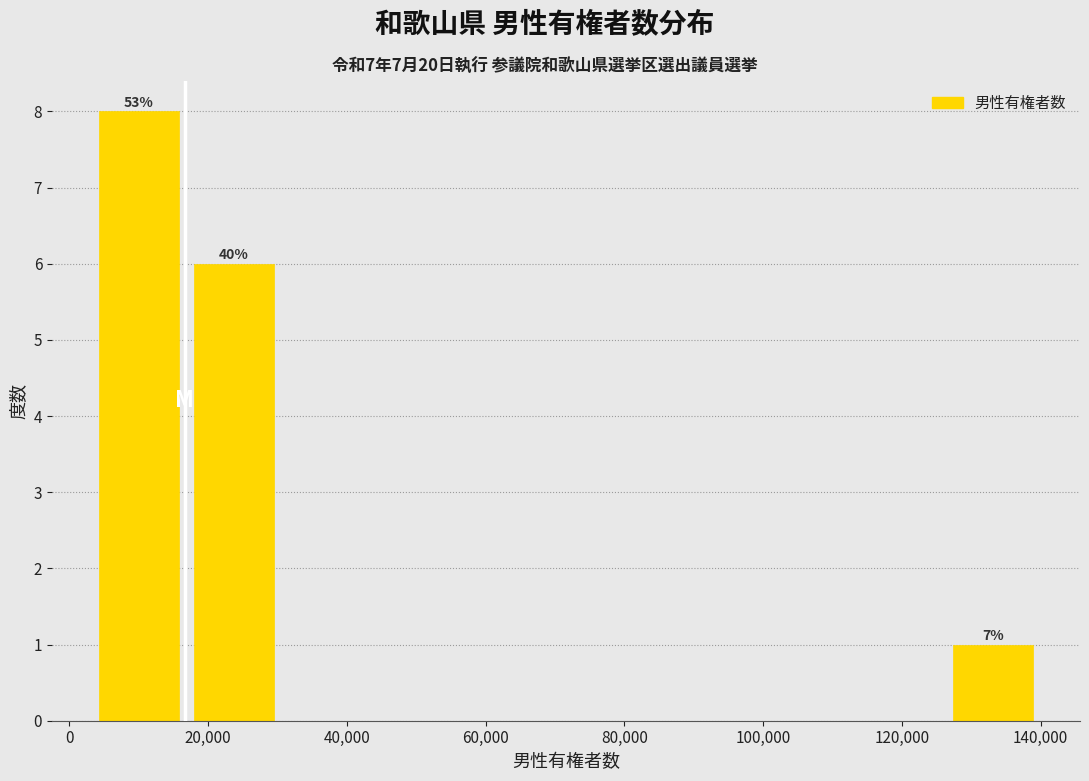

Over which range of the x-axis is the bar tallest?

4000 to 16000